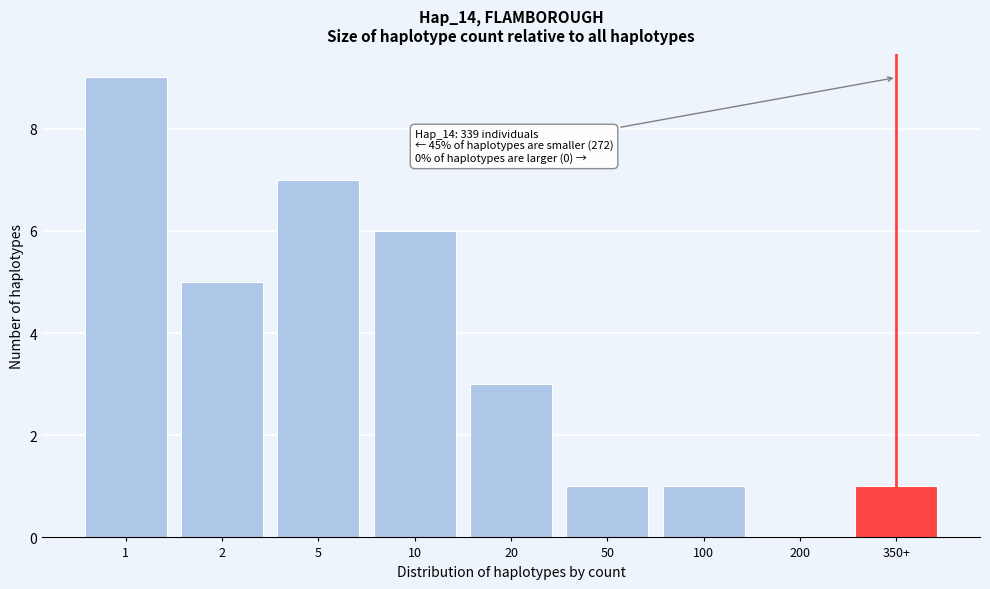

Reading left to right, transcribe all the data shown in this chart.

1=9	2=5	5=7	10=6	20=3	50=1	100=1	200=0	350+=1